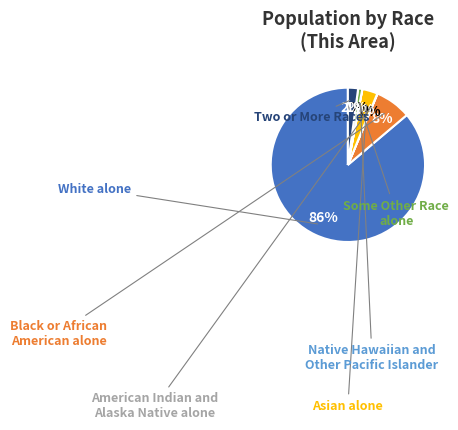

Is there a majority slice in this chart?

Yes